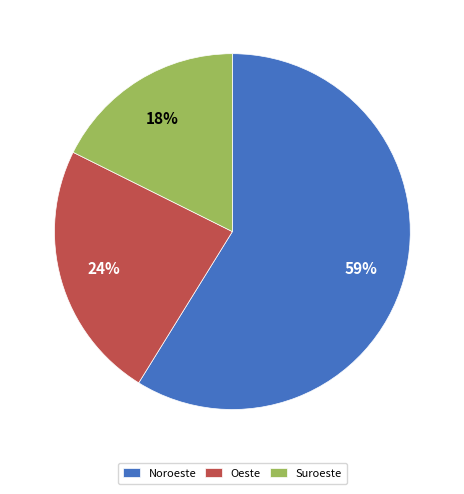

The Suroeste slice represents 3% of the pie. True or false?

False